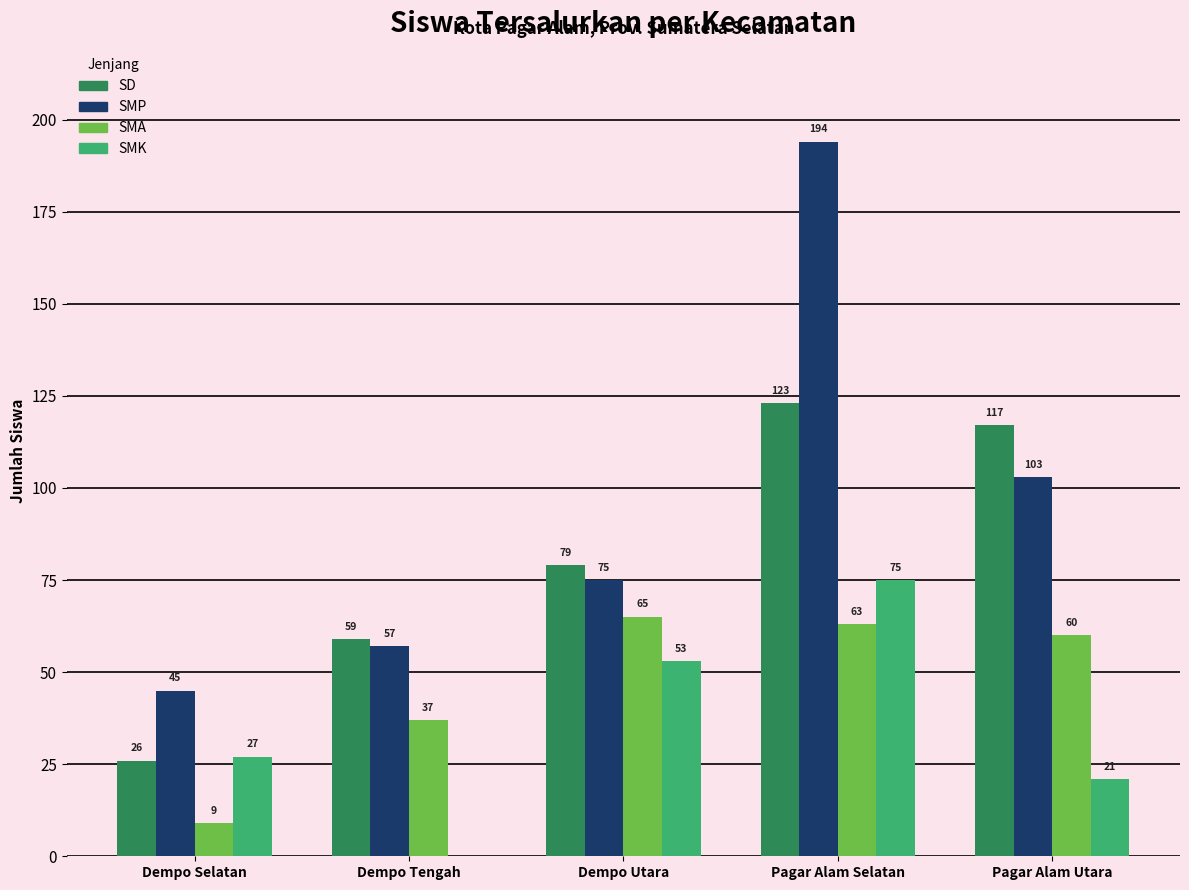

Reading left to right, transcribe all the data shown in this chart.

SD: Dempo Selatan=26	Dempo Tengah=59	Dempo Utara=79	Pagar Alam Selatan=123	Pagar Alam Utara=117
SMP: Dempo Selatan=45	Dempo Tengah=57	Dempo Utara=75	Pagar Alam Selatan=194	Pagar Alam Utara=103
SMA: Dempo Selatan=9	Dempo Tengah=37	Dempo Utara=65	Pagar Alam Selatan=63	Pagar Alam Utara=60
SMK: Dempo Selatan=27	Dempo Tengah=0	Dempo Utara=53	Pagar Alam Selatan=75	Pagar Alam Utara=21